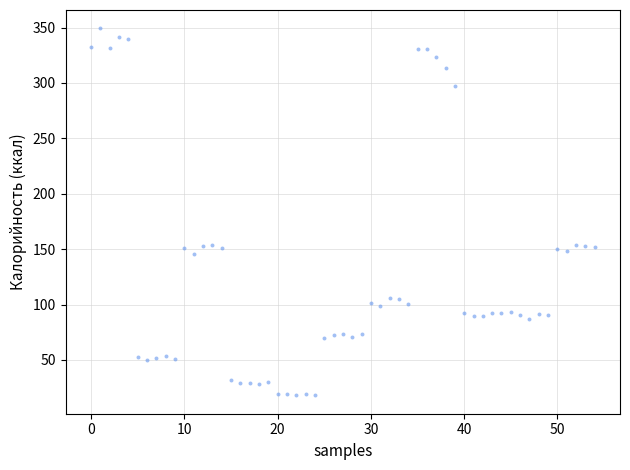

What is the range of Y values (max minus min)?

331.3